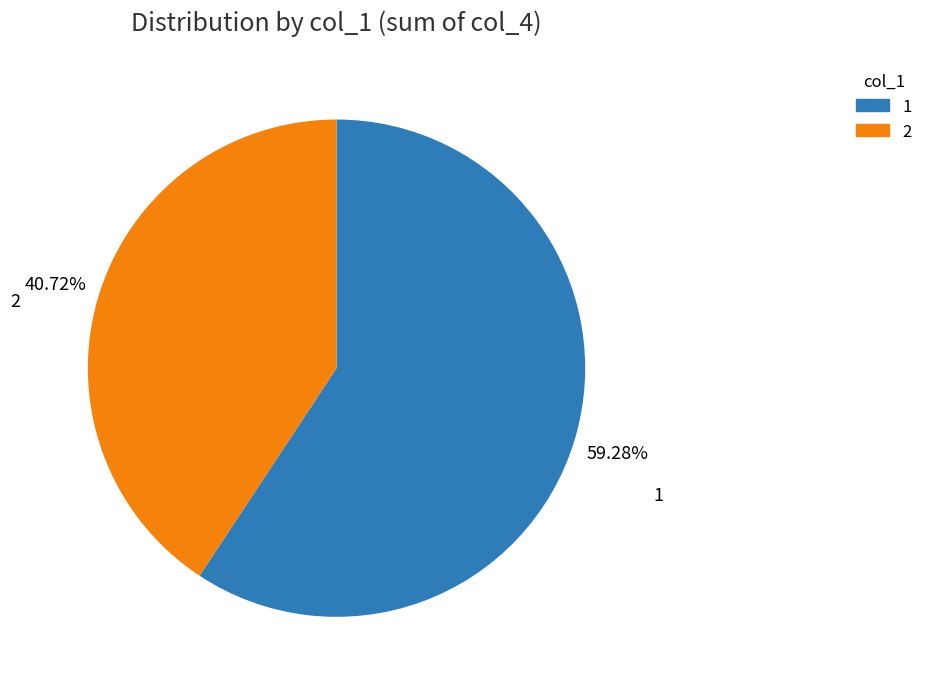

What is the ratio of the value at 1 to the value at 2?

1.5